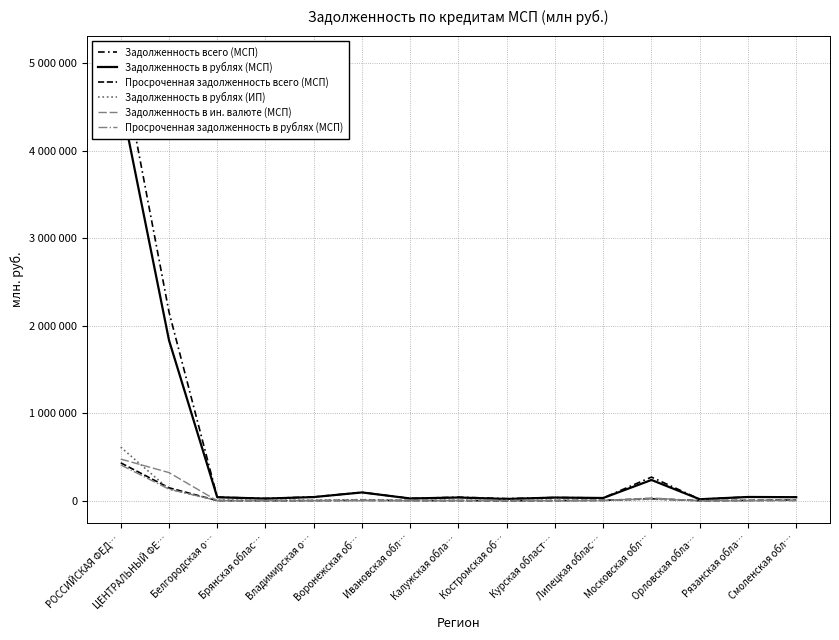

Rank the series by their maximum value, from highest to lowest.

Задолженность всего (МСП), Задолженность в рублях (МСП), Задолженность в рублях (ИП), Задолженность в ин. валюте (МСП), Просроченная задолженность всего (МСП), Просроченная задолженность в рублях (МСП)